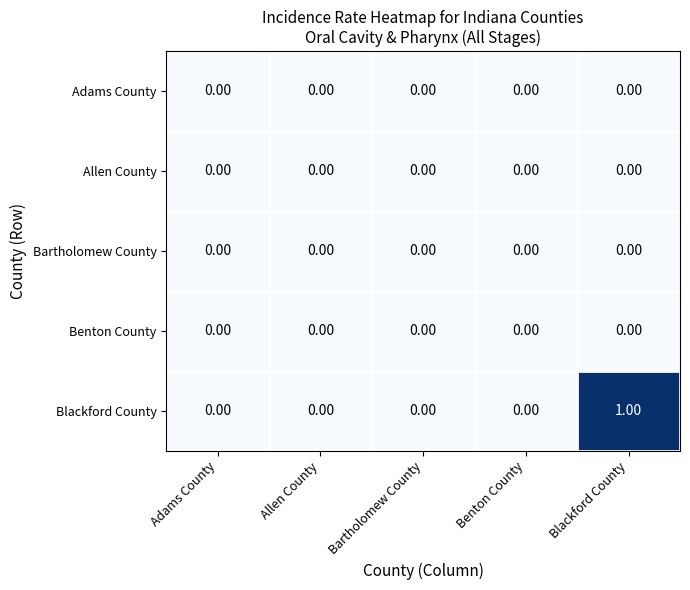

At which category does the chart reach its peak across all series?

Blackford County